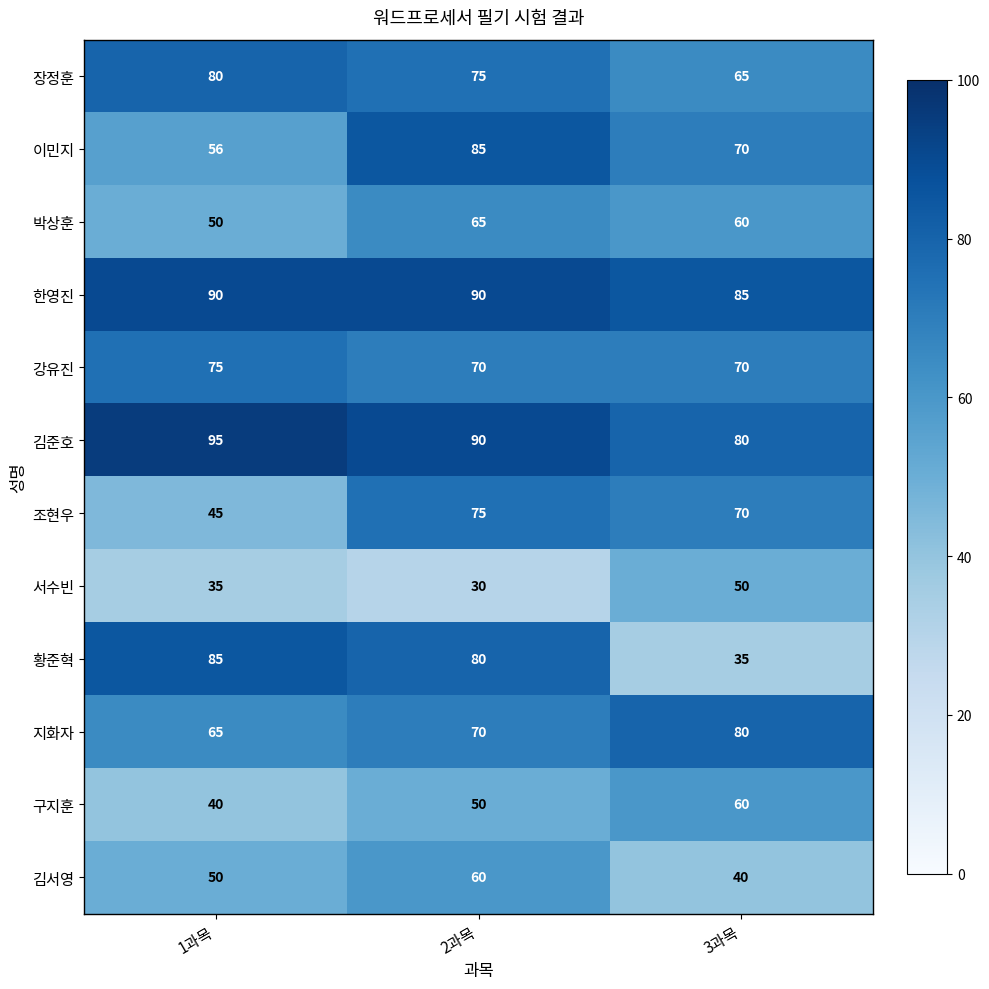

Which series has the widest spread of values?

황준혁